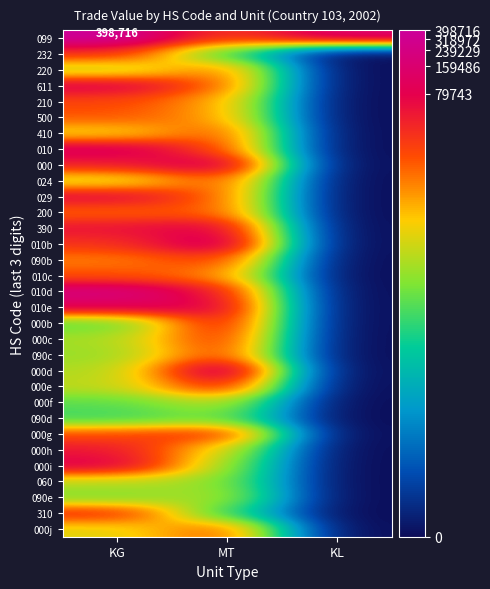

What is the spread (max minus min) of values at KL?

12.0